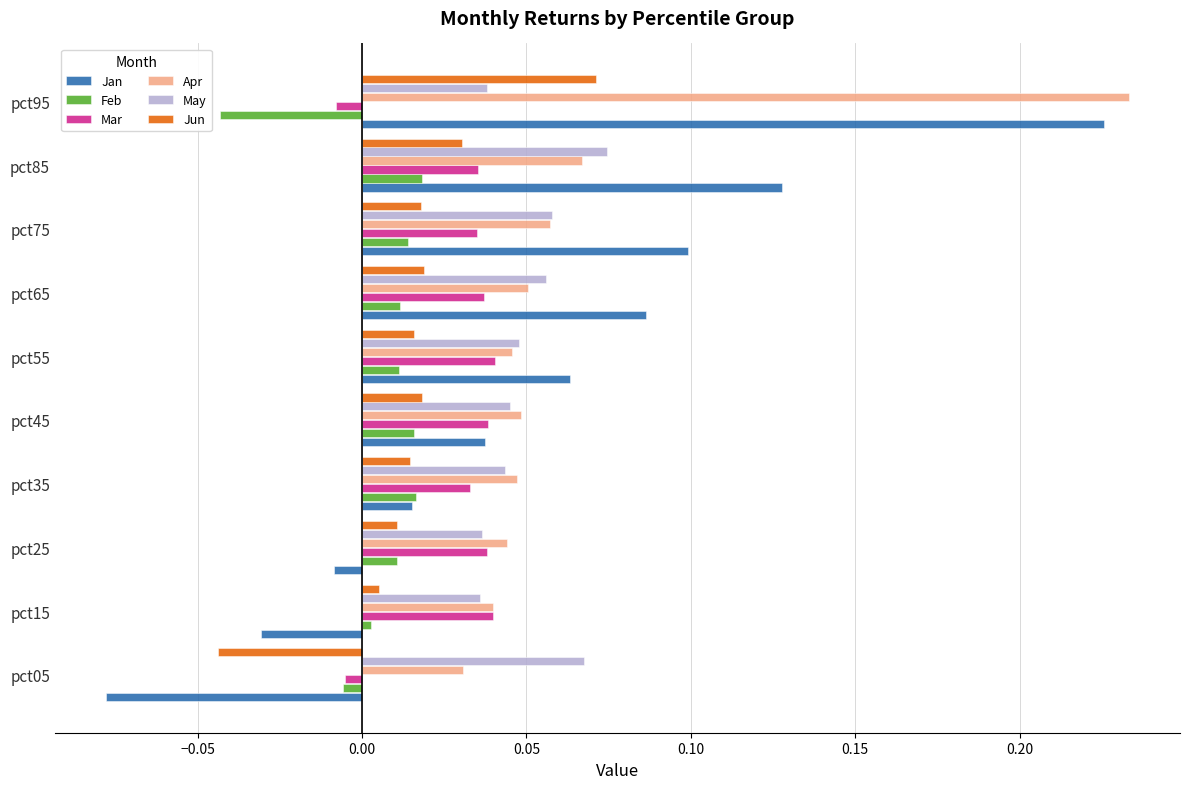

How many values in the Jun series exceed 0?

9